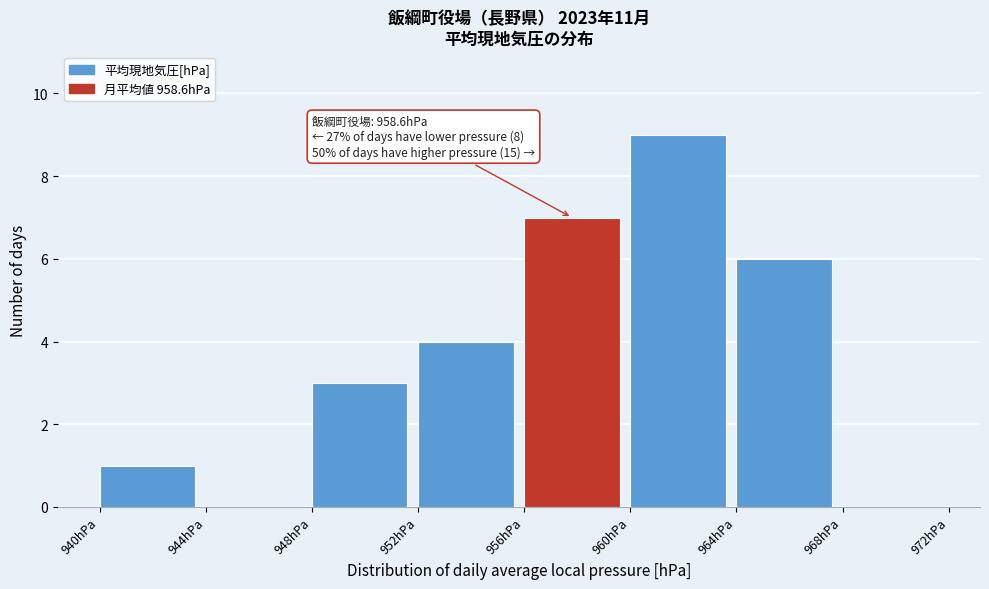

Which range on the x-axis has the tallest bar?

960 to 964